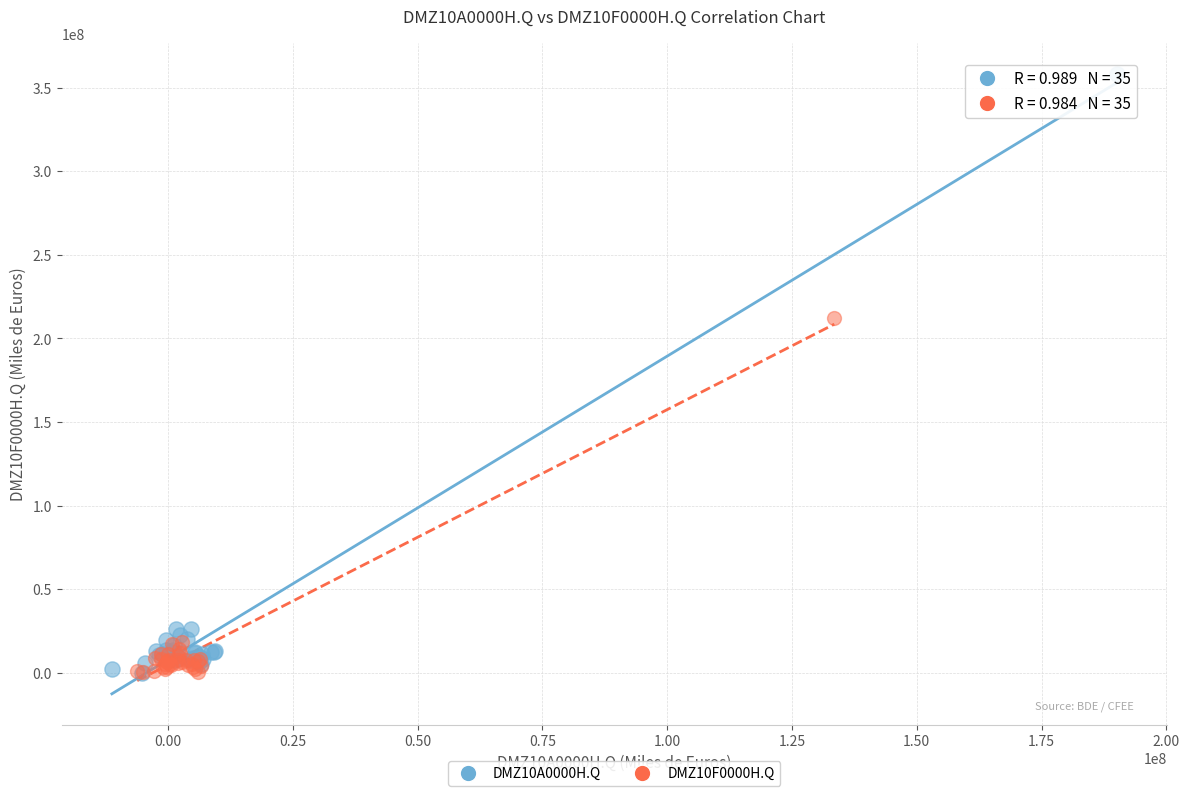

Which series has the largest Y range (max minus min)?

DMZ10A0000H.Q